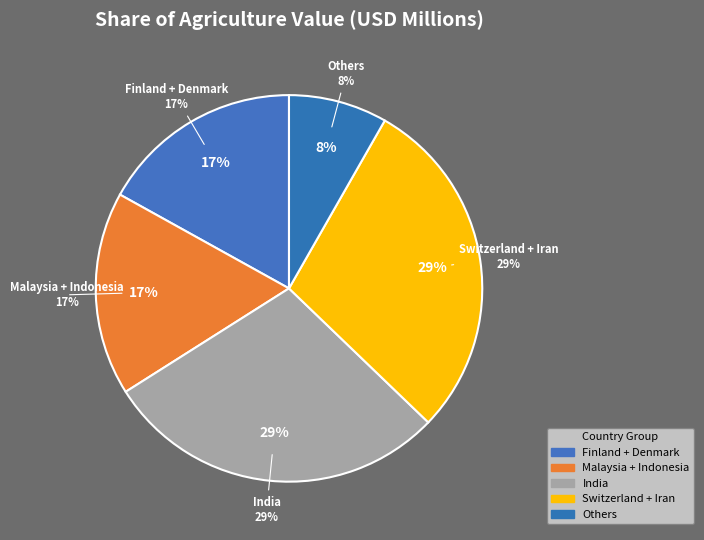

Is there a majority slice in this chart?

No